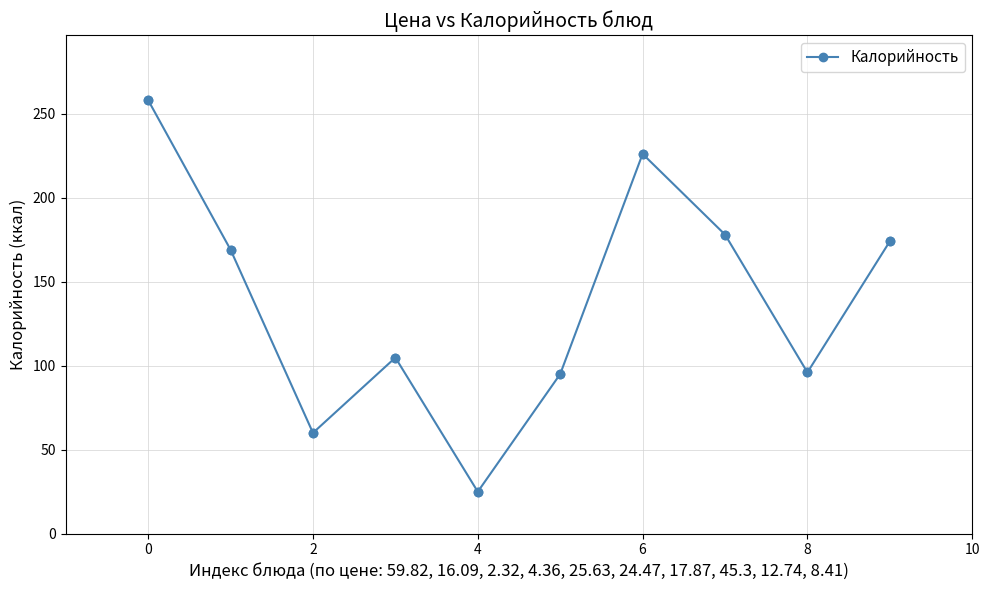

What is the minimum value shown in the chart?

25.0